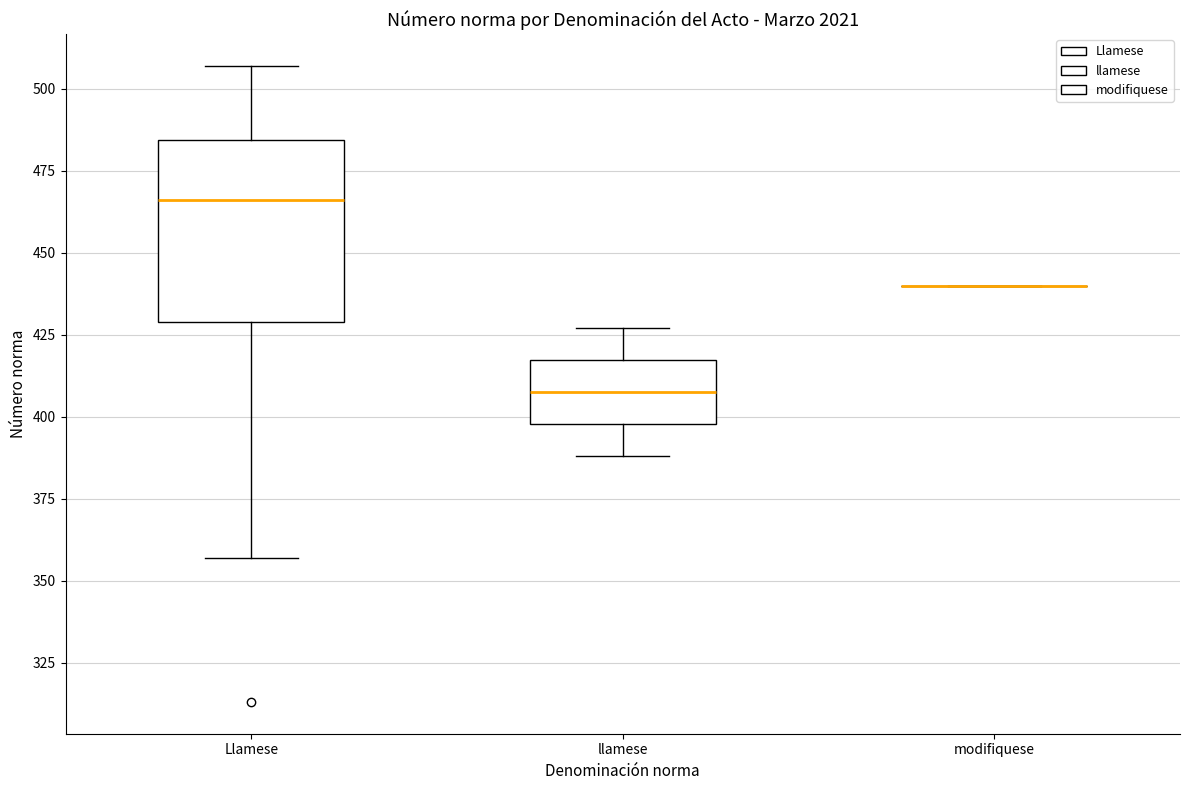

Reading left to right, read every box against the y-axis: the position of its median line, the range the box covers, and the ends of its whiskers. The values are not printed on the chart, so give them approximately, as read against the axis.

Llamese: median 465, box 430 to 485, whiskers 355 to 505
llamese: median 410, box 400 to 415, whiskers 390 to 425
modifiquese: box collapsed to a line at 440, whiskers 440 to 440